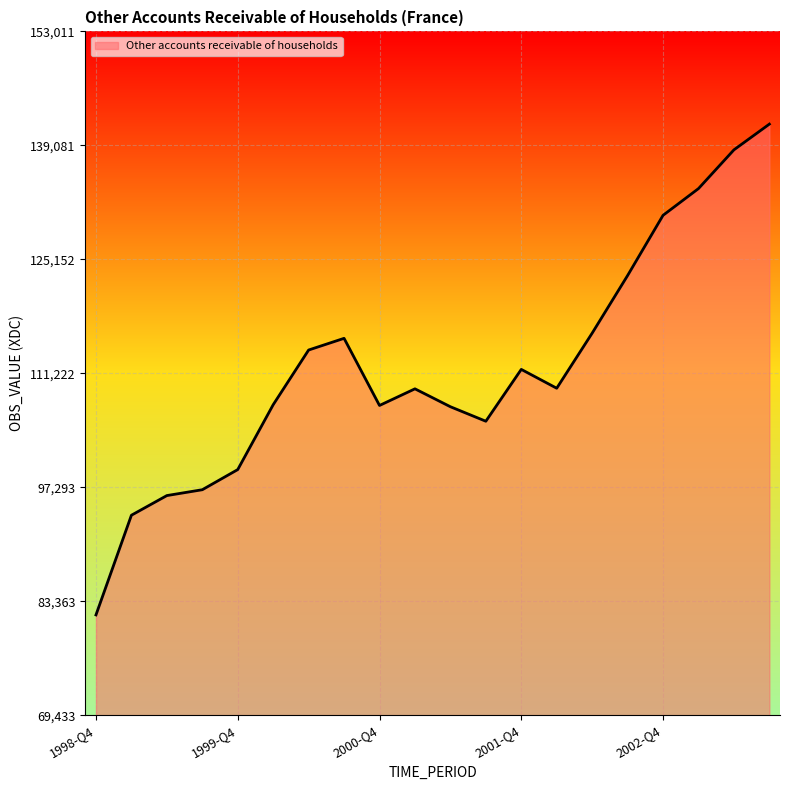

What is the greatest value displayed?

141677